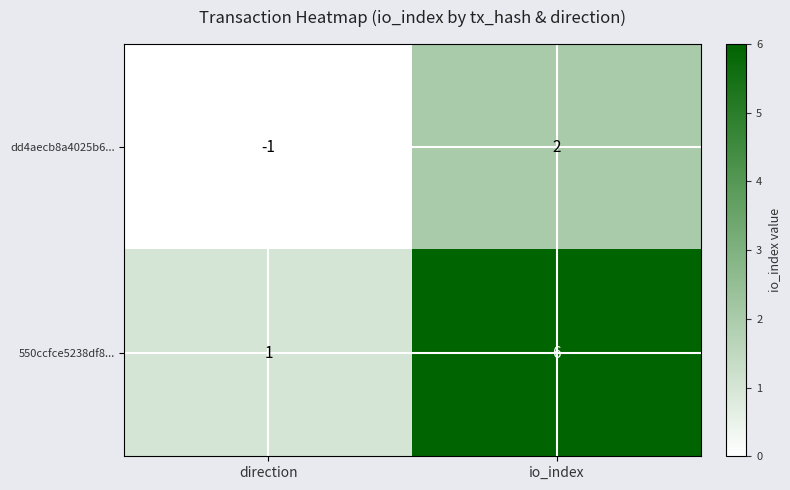

At which category is the sum across all series the highest?

io_index